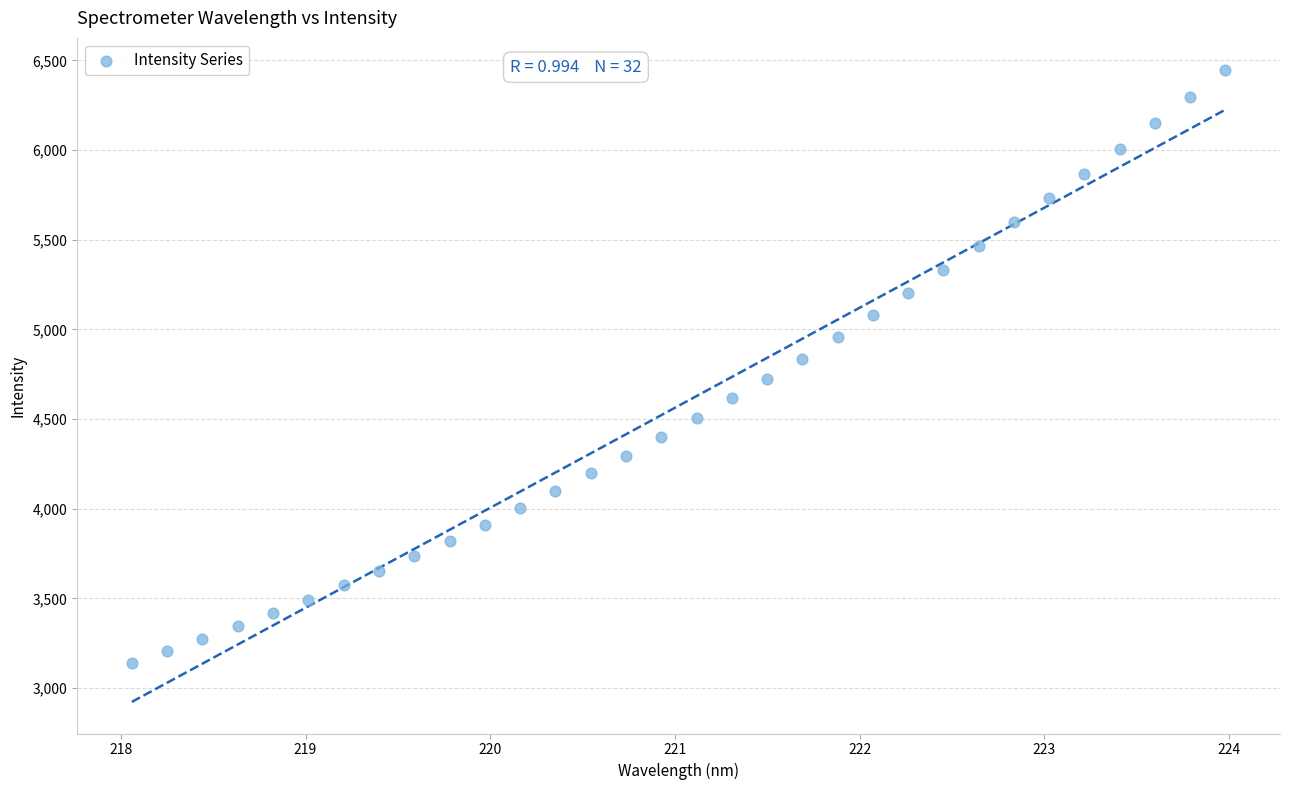

What is the range of X values (max minus min)?

5.9